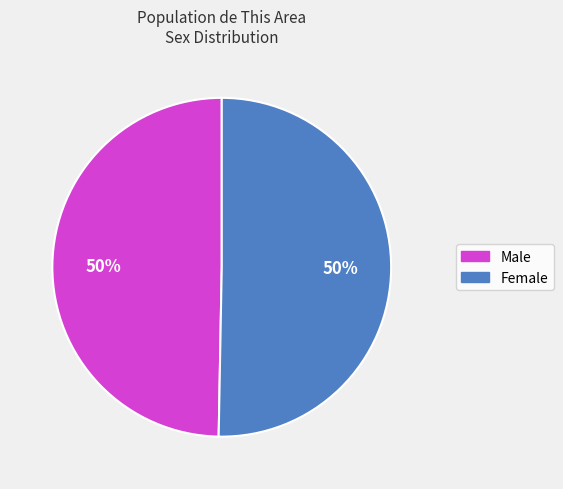

To the nearest percent, what is the combined percentage of Male and Female?

100%